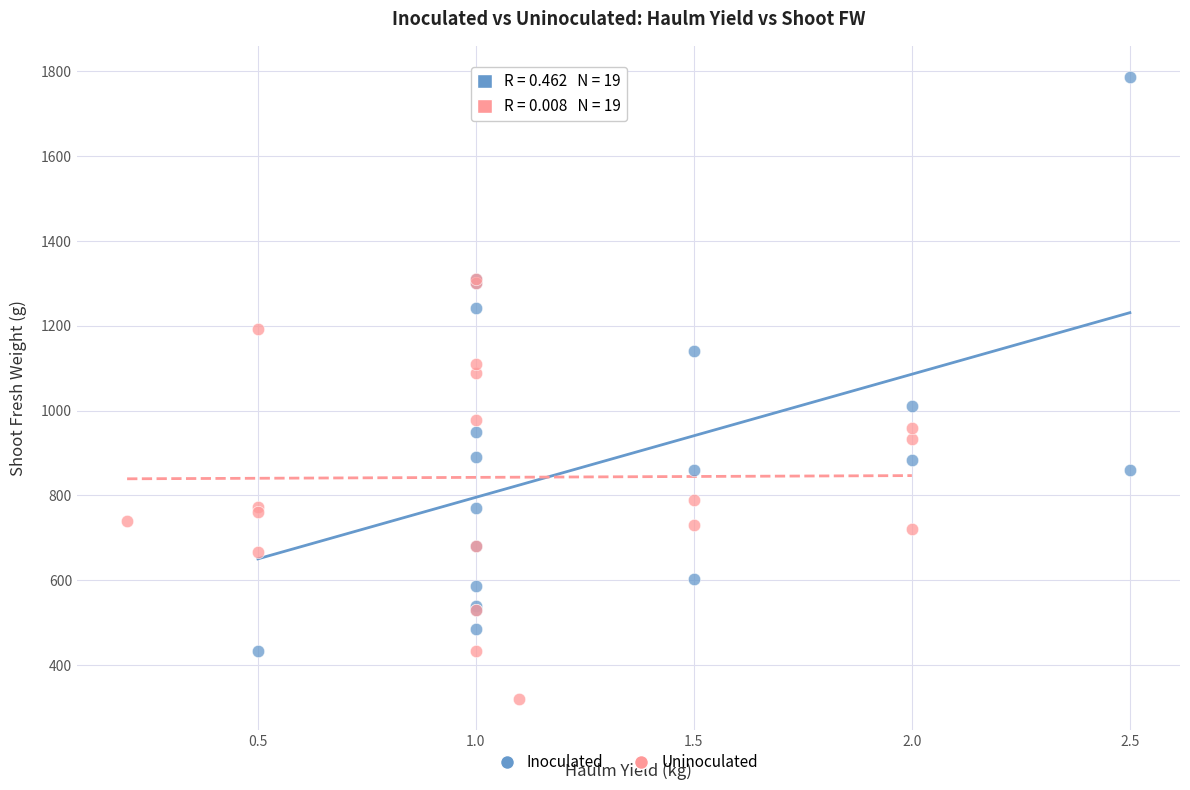

Which series reaches the maximum Y coordinate?

Inoculated